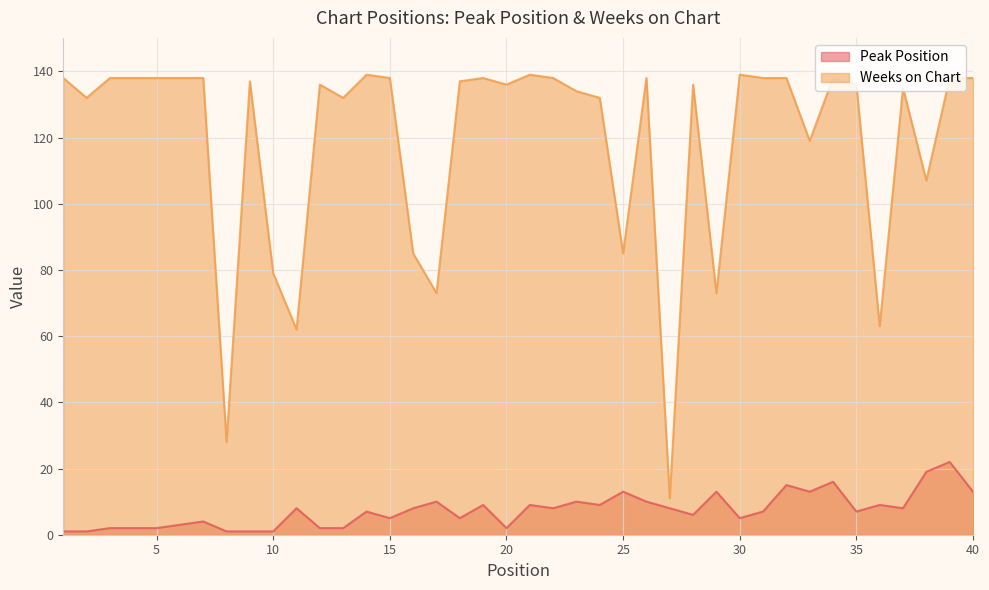

What are all the series names shown in the legend?

Peak Position, Weeks on Chart